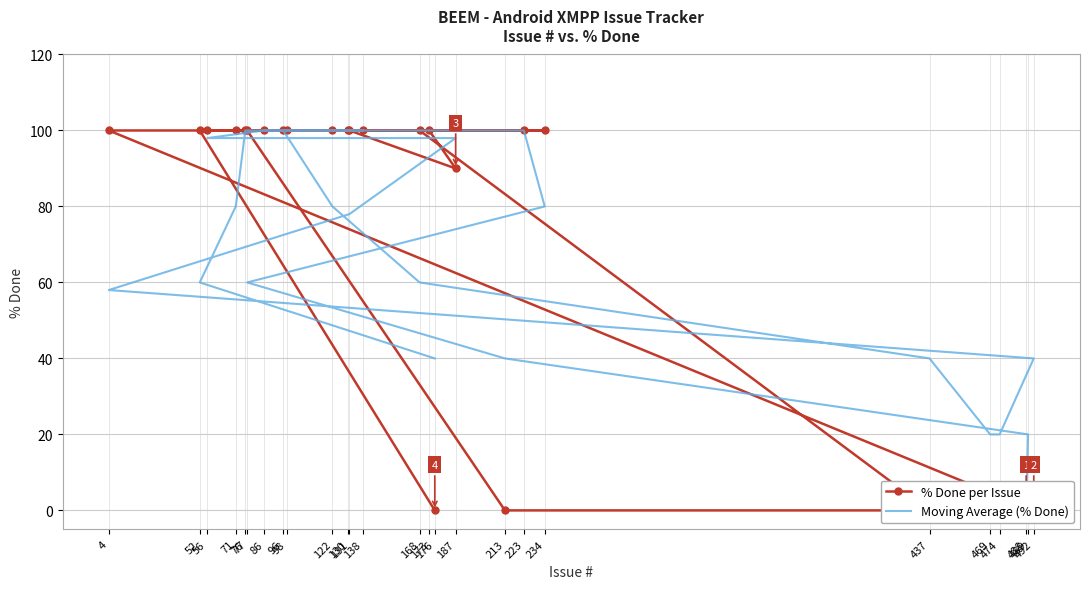

What is the greatest value displayed?

100